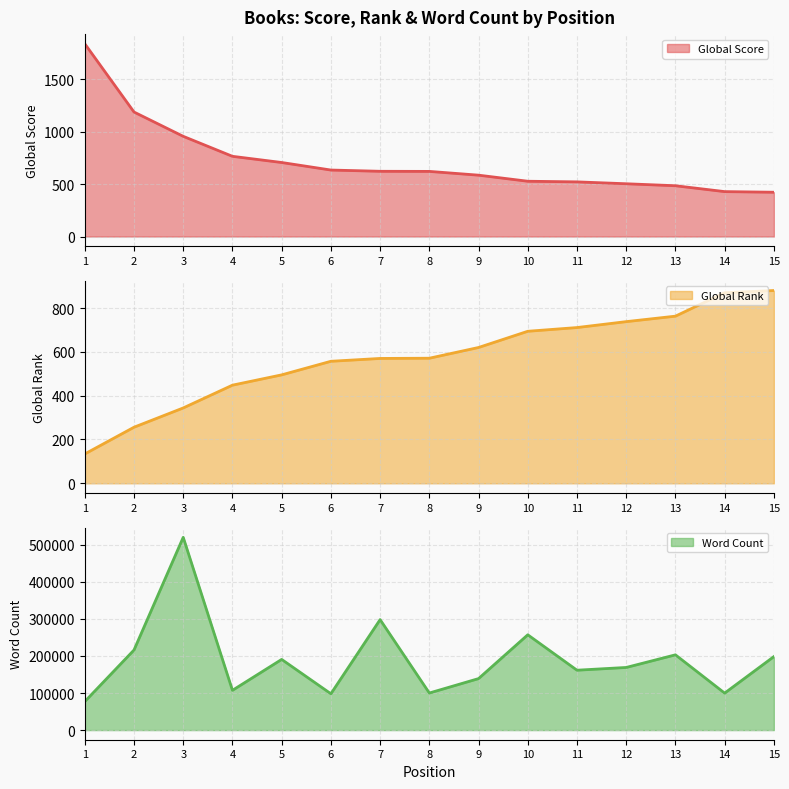

Which category has the lowest value in the Word Count series?

1